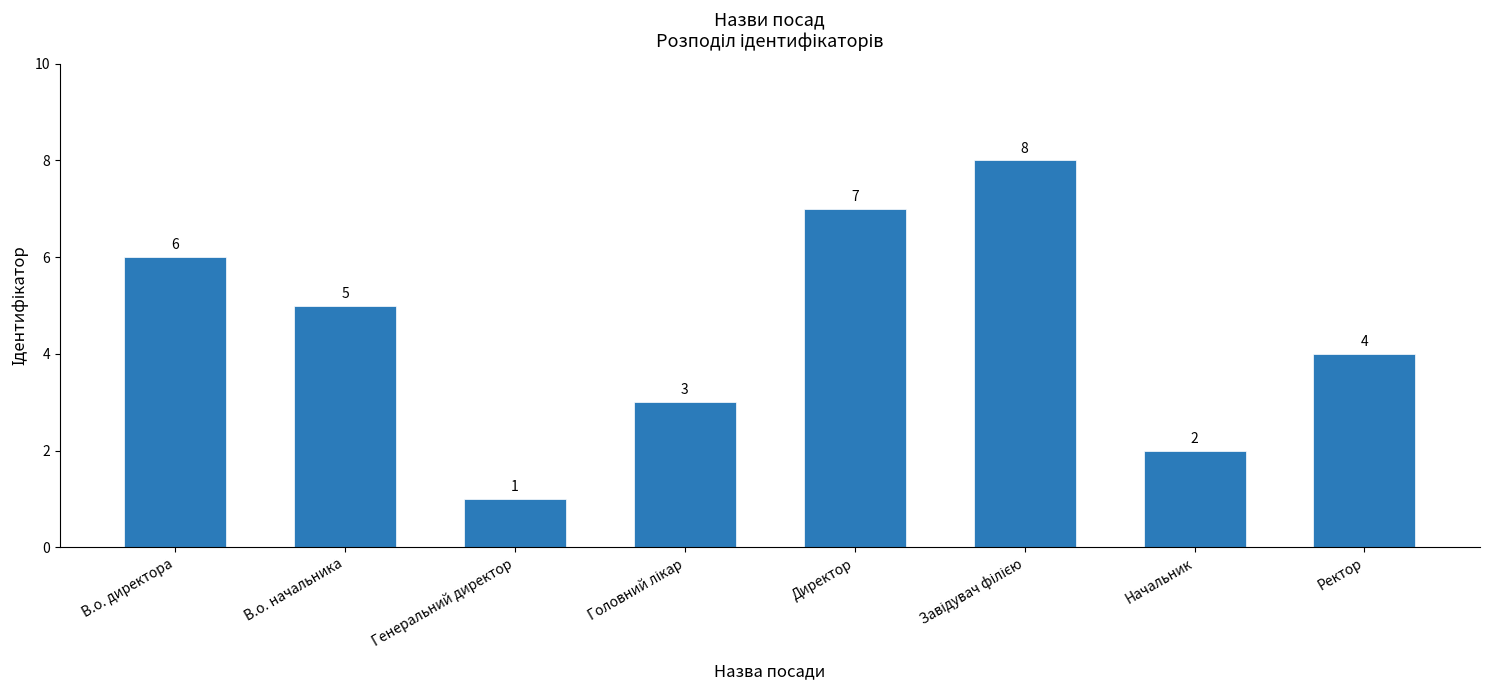

The chart shows a value of 7 at В.о. начальника. True or false?

False